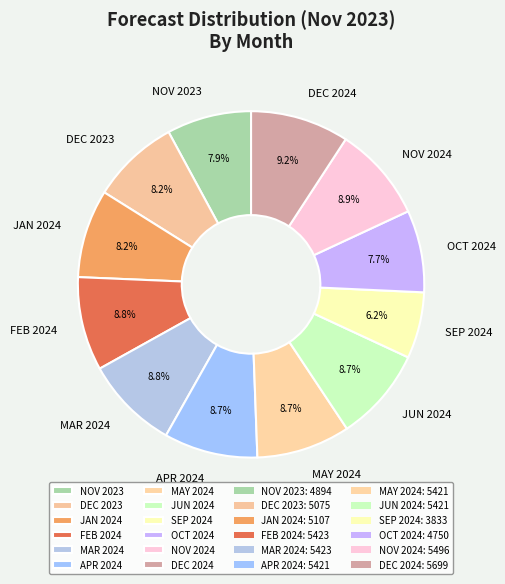

To the nearest percent, what is the combined percentage of JUN 2024 and DEC 2024?

18%